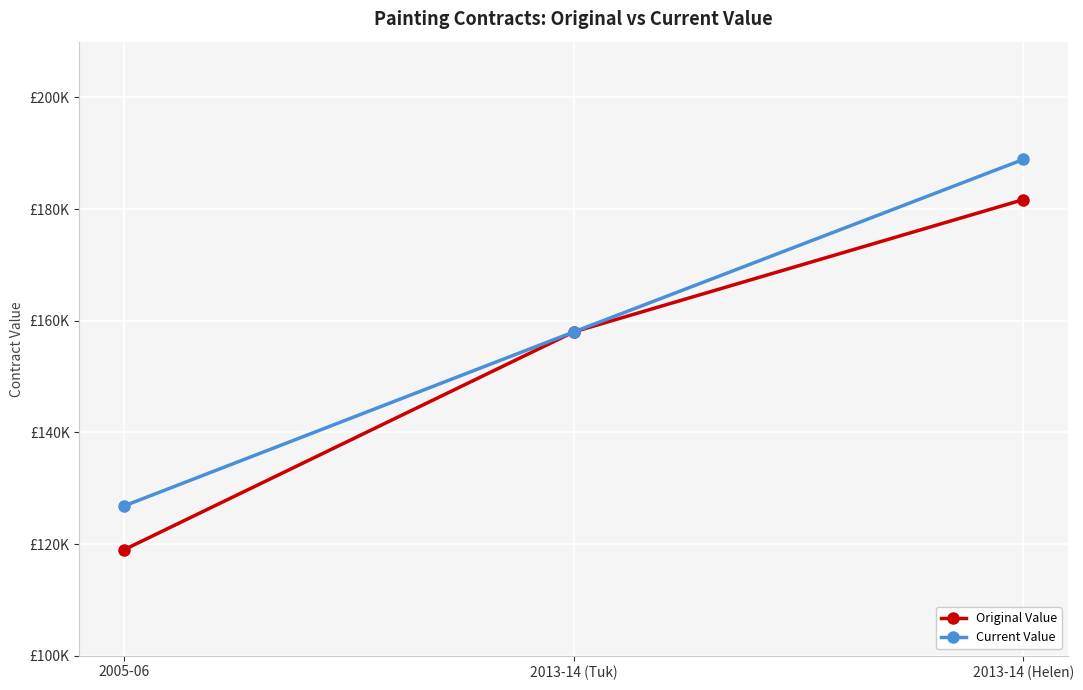

What are all the series names shown in the legend?

Original Value, Current Value